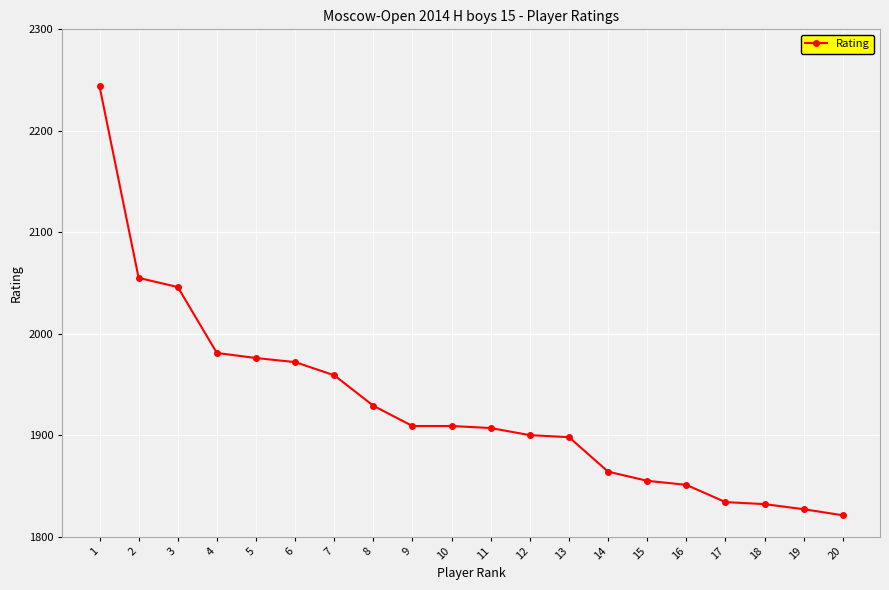

What is the average value?

1928